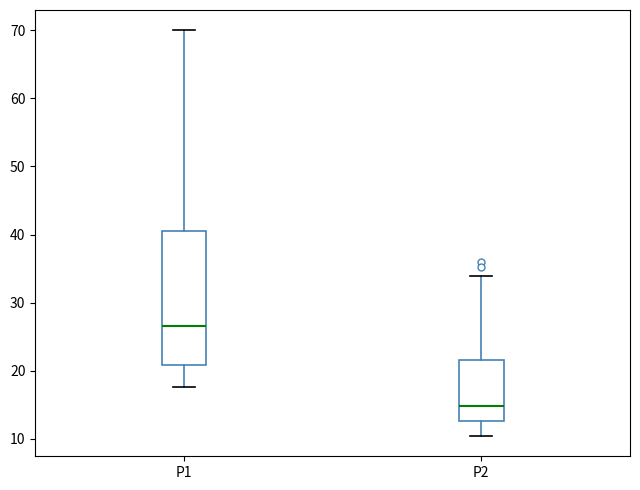

Comparing the boxes themselves (not the whiskers), which one is the tallest?

P1